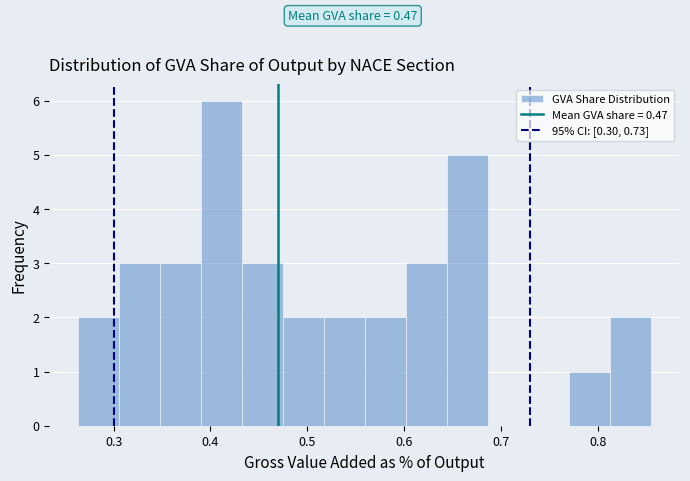

Which range on the x-axis has the tallest bar?

0.39 to 0.43